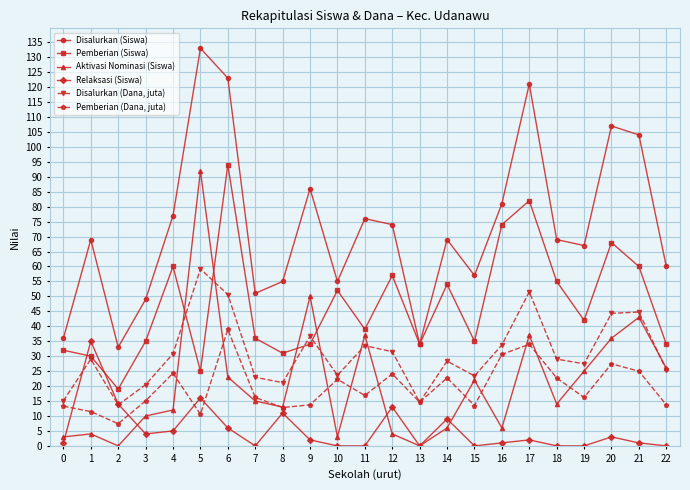

At which label is Disalurkan (Dana, juta) closest to 36?

9